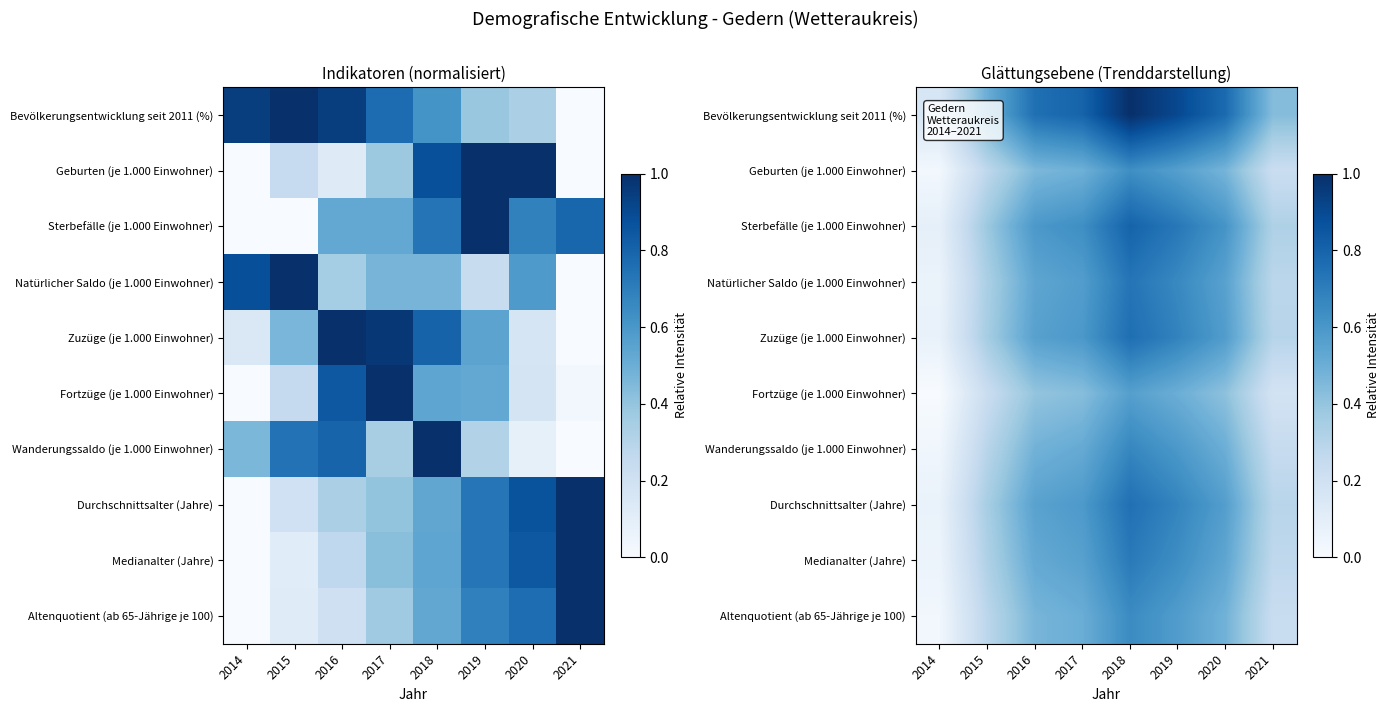

What is the total value across all series at 2021?

2.8